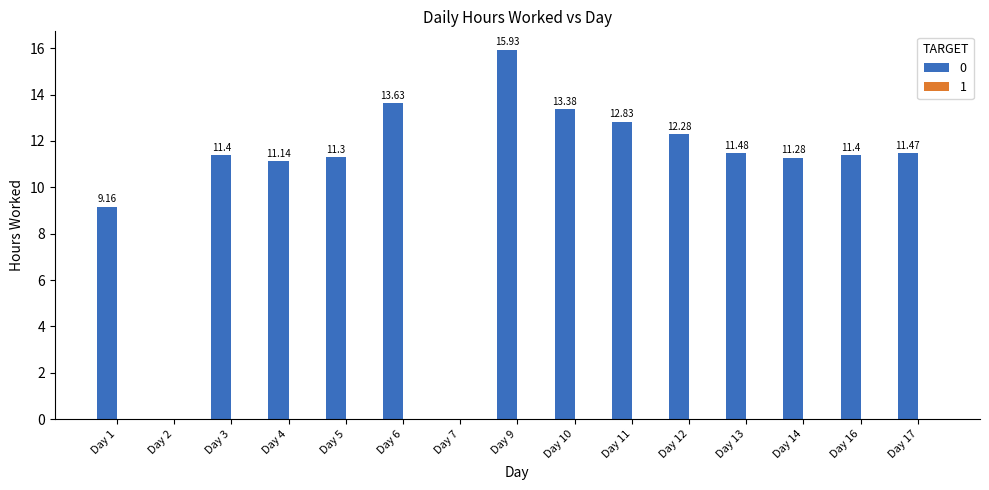

Are the bars horizontal?

No